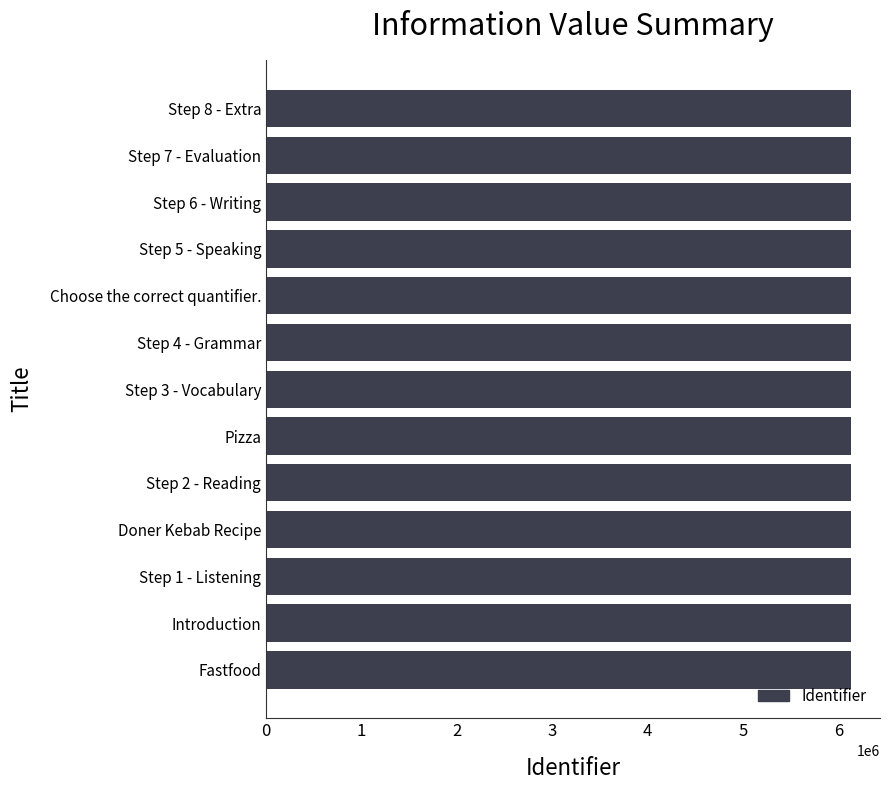

What is the sum of all values?

79666249